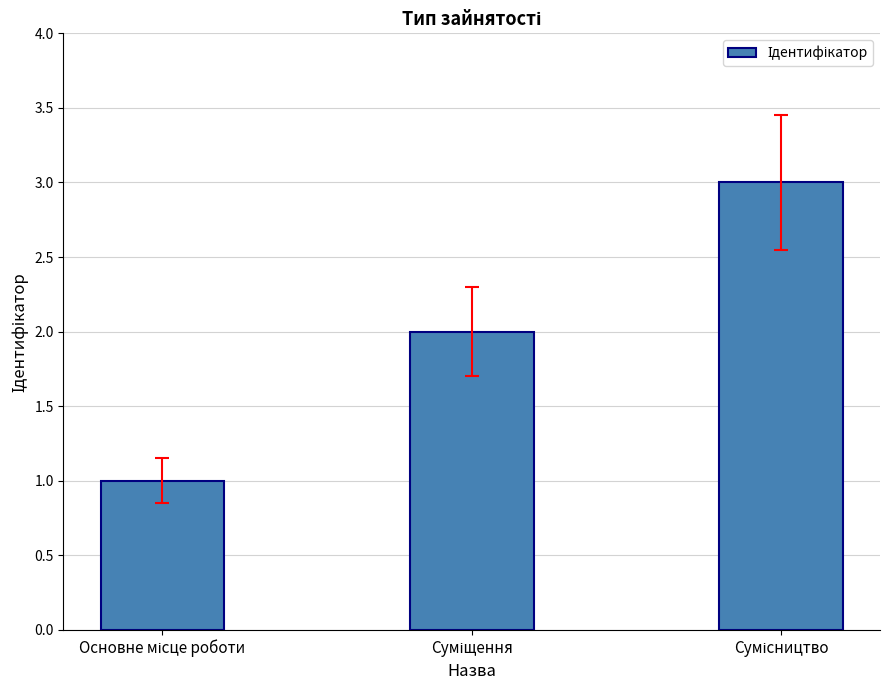

What is the greatest value displayed?

3